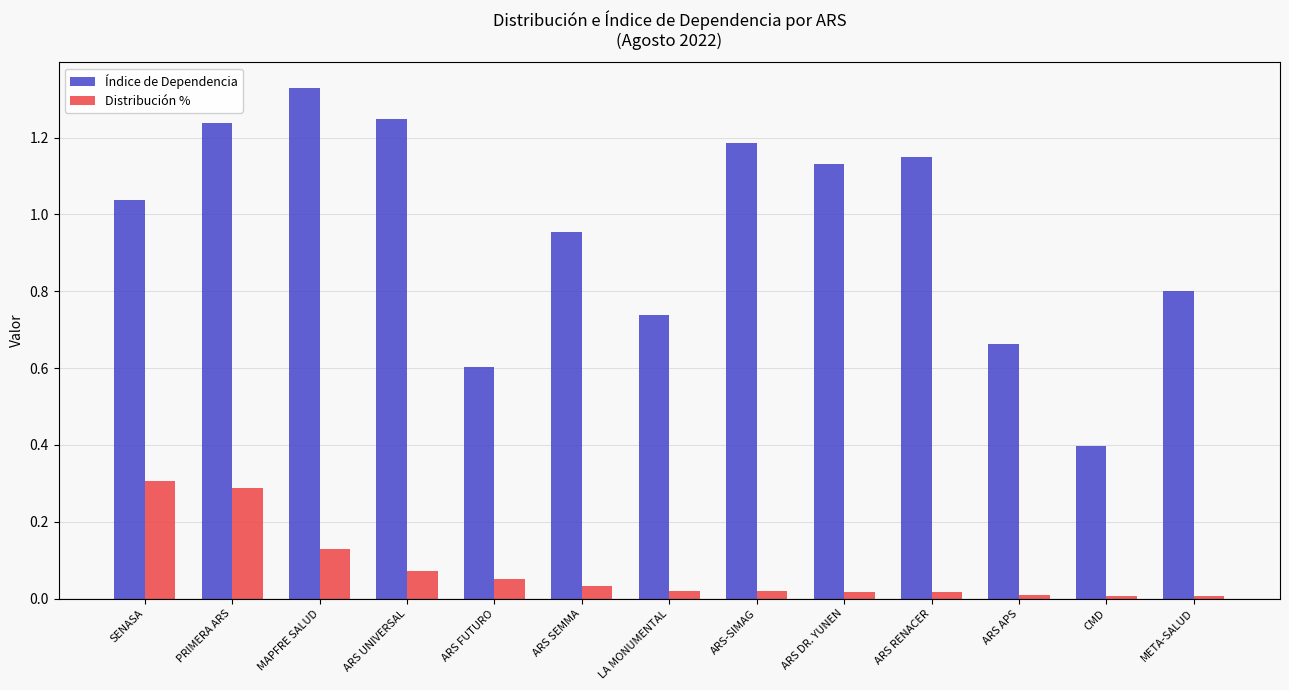

Between CMD and META-SALUD, which series saw the biggest shift?

Índice de Dependencia